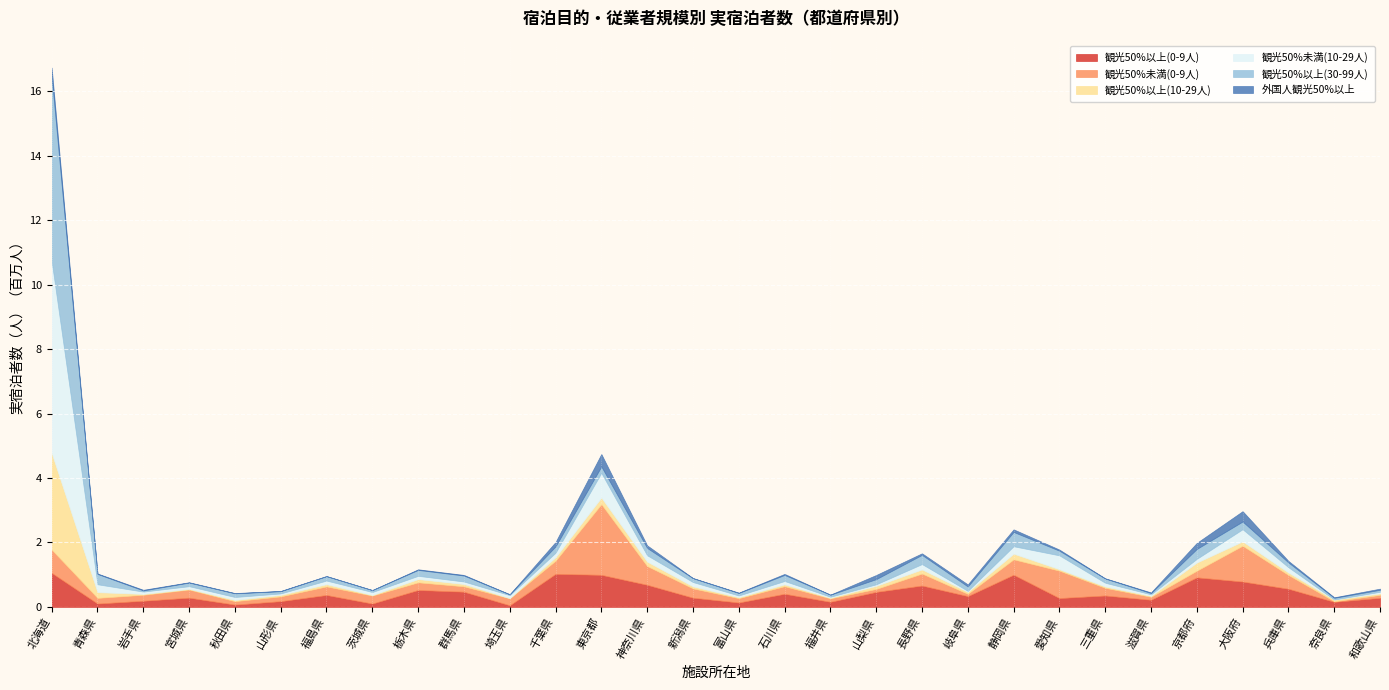

Which series has the widest spread of values?

観光50%未満(10-29人)